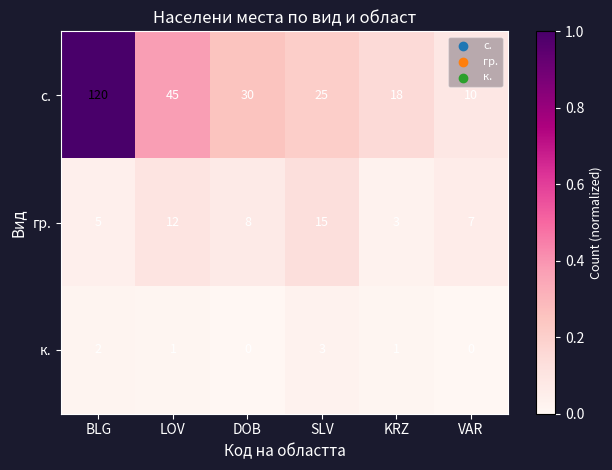

Rank the series by their average value, from highest to lowest.

с., гр., к.